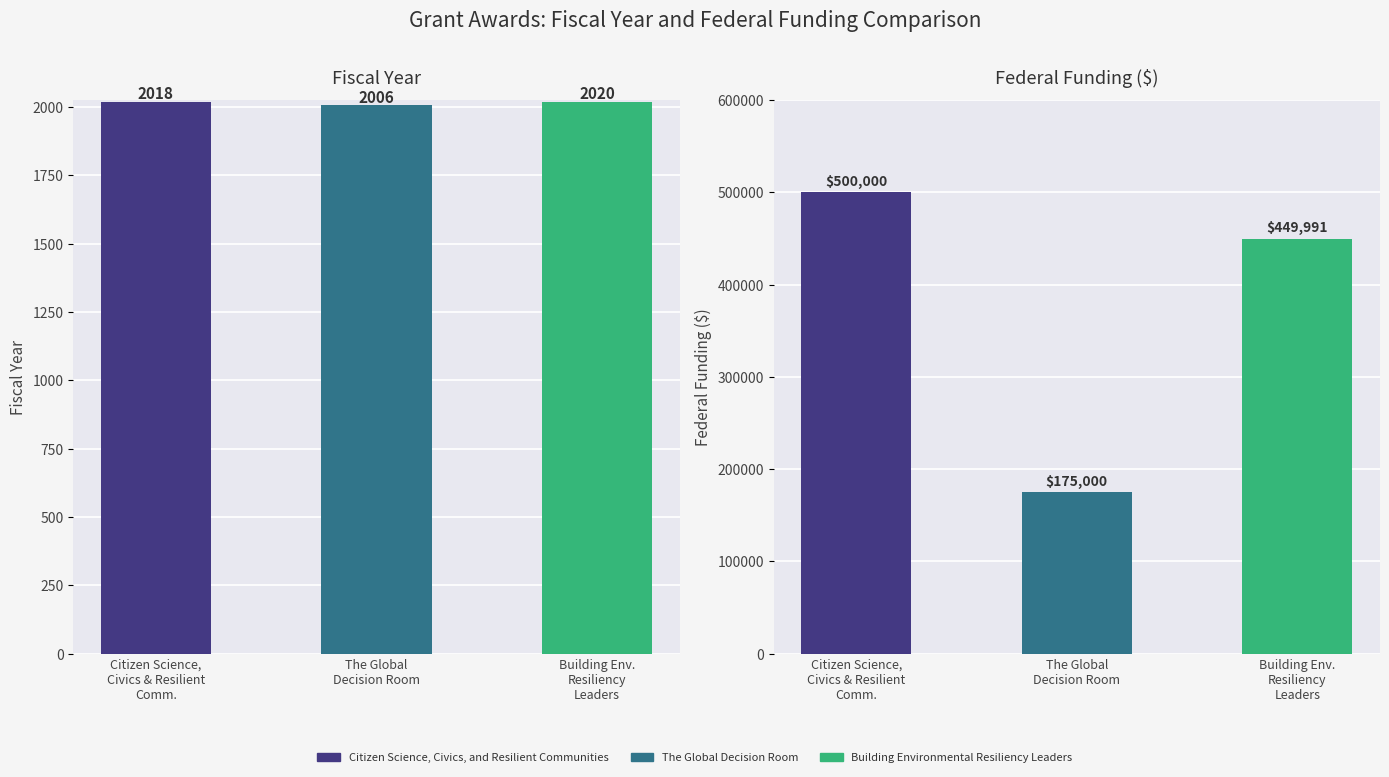

Approximately how many times larger is the value at Citizen Science, Civics & Resilient Comm. compared to The Global Decision Room?

1.0